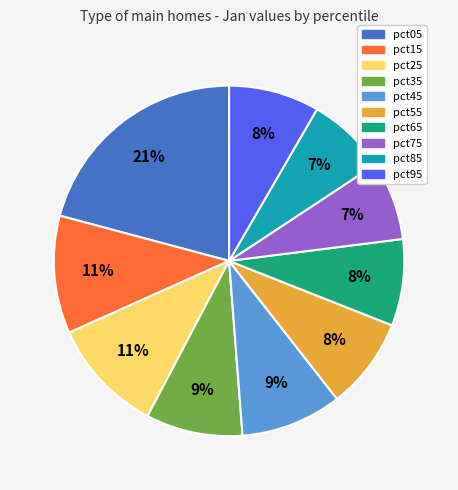

Do pct15 and pct25 together represent more than half of the pie?

No